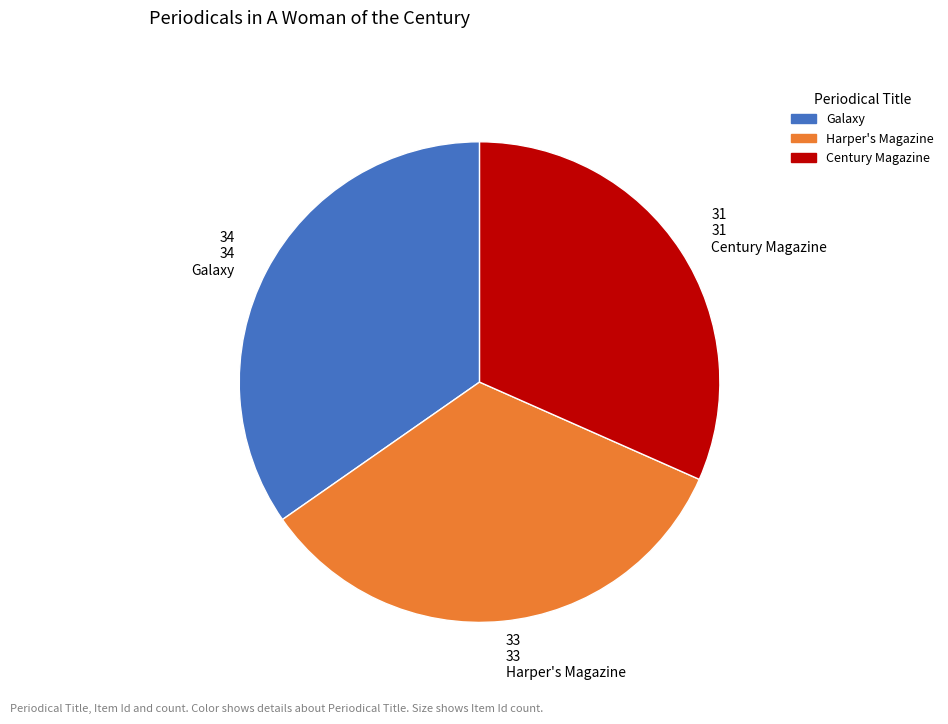

What is the largest slice in the pie chart?

34 34 Galaxy